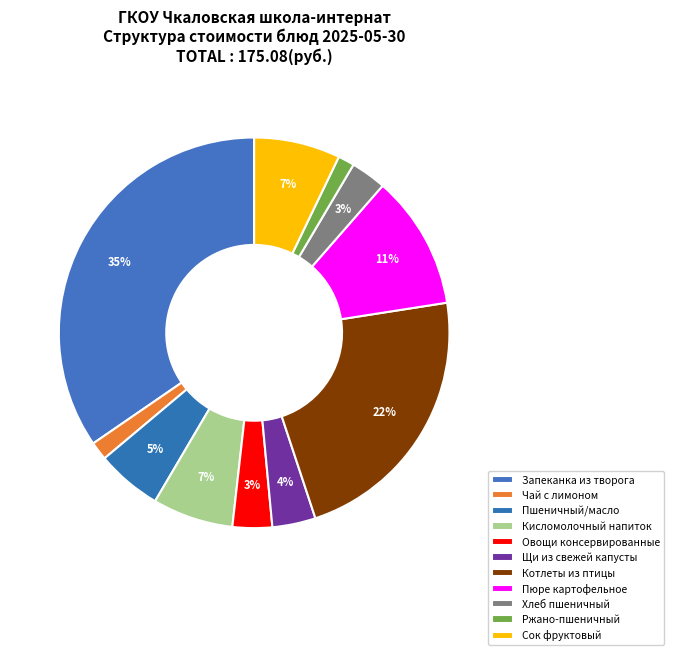

Which slice is the largest?

Запеканка из творога